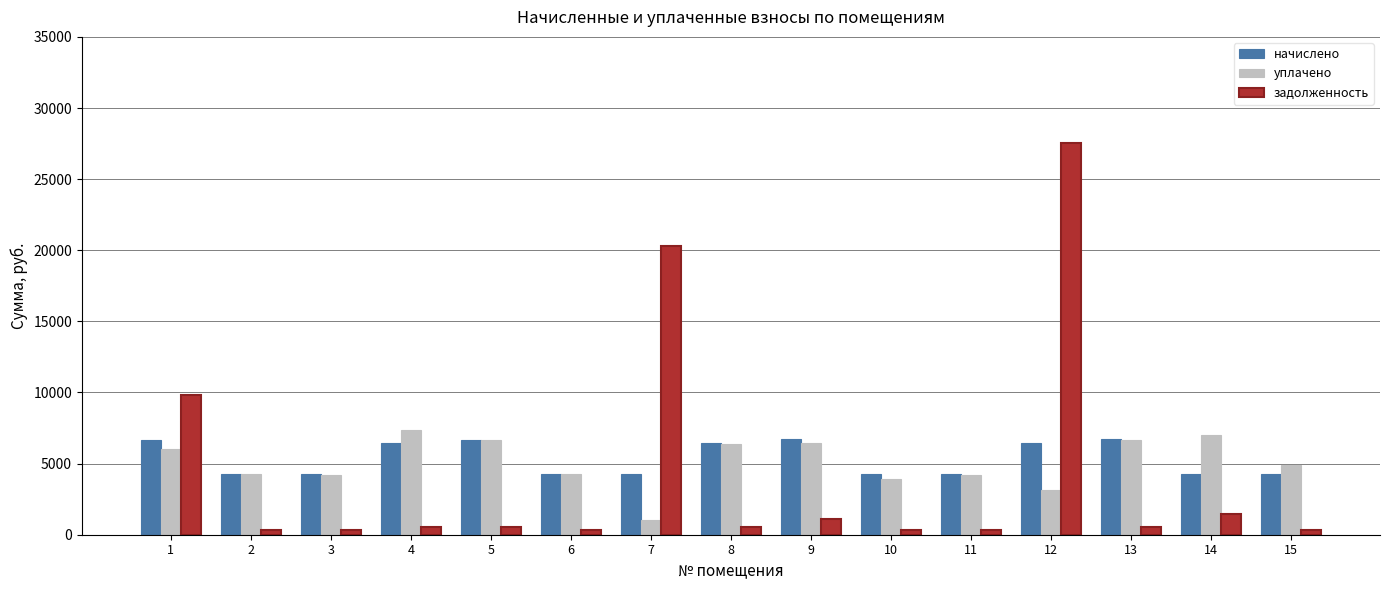

Between 1 and 14, which series saw the biggest shift?

задолженность